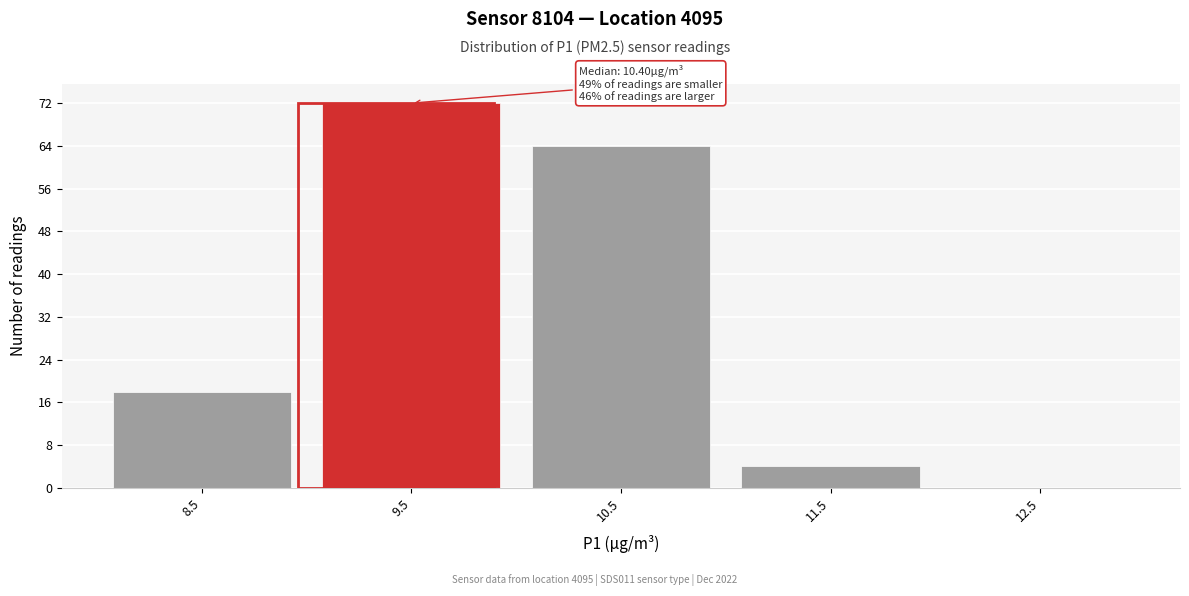

Reading left to right, extract all data points from this chart.

8.5=18	9.5=72	10.5=64	11.5=4	12.5=0